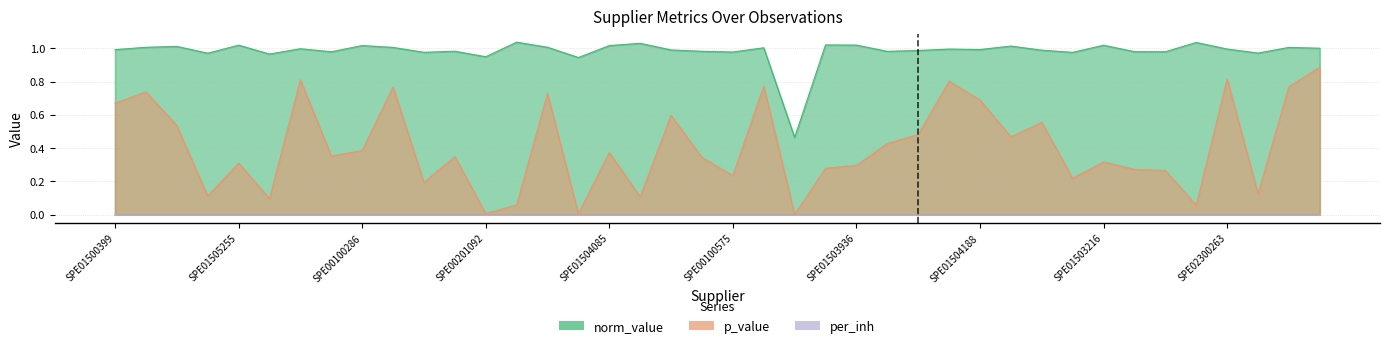

Does the chart display data point markers on the line(s)?

No